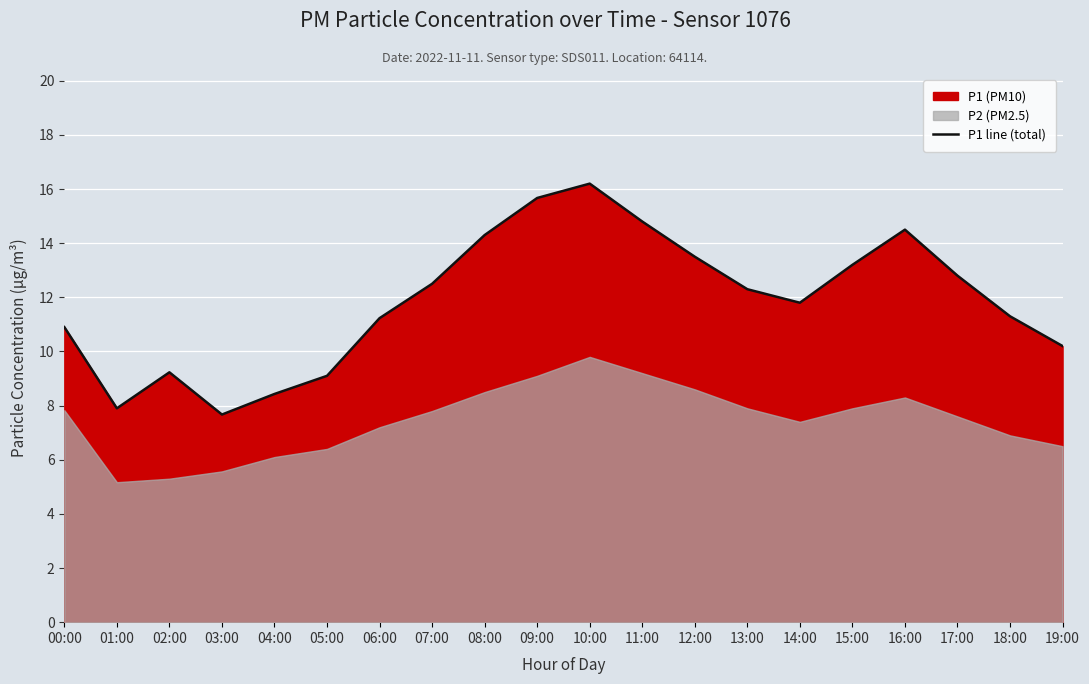

What is the difference between the maximum and minimum values?

8.5